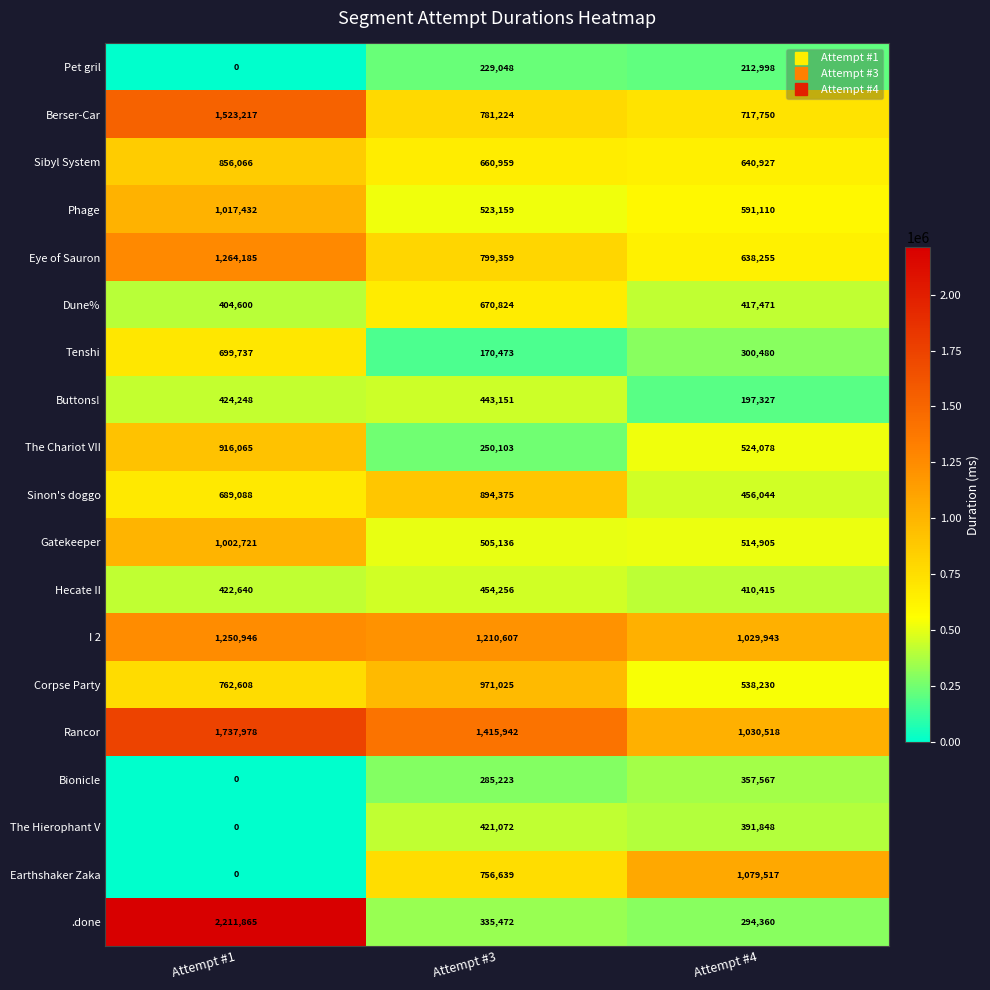

Rank the categories by I 2 value from lowest to highest.

Attempt #4, Attempt #3, Attempt #1